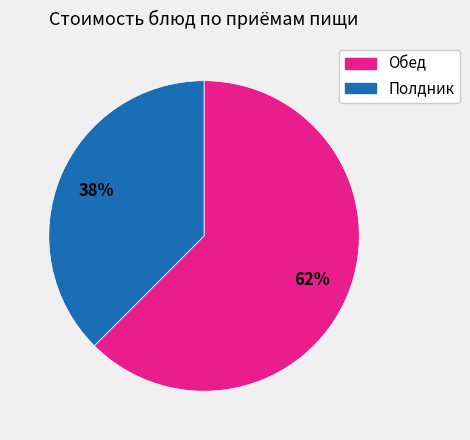

Is there any slice that represents more than half of the pie?

Yes